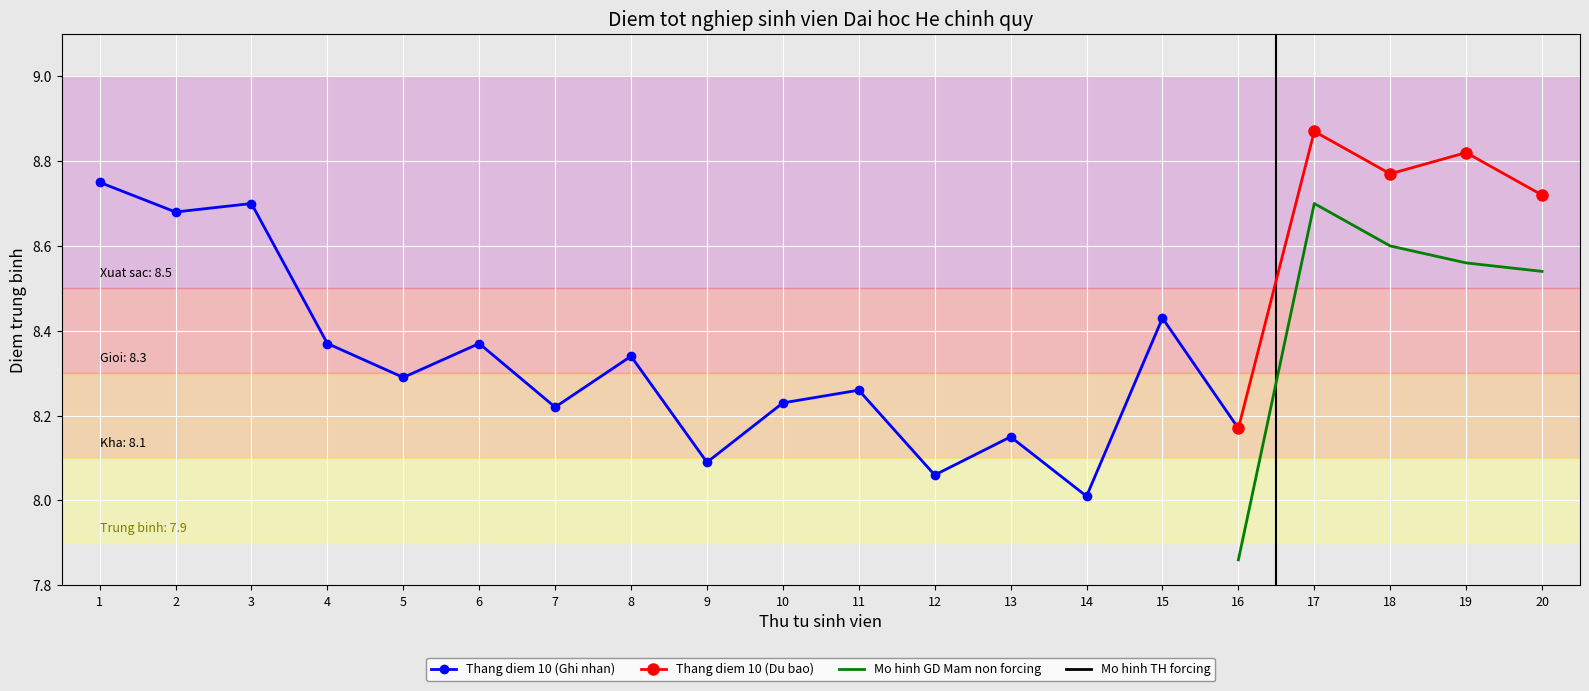

Where does the Mo hinh GD Mam non forcing series first go above 8?

17